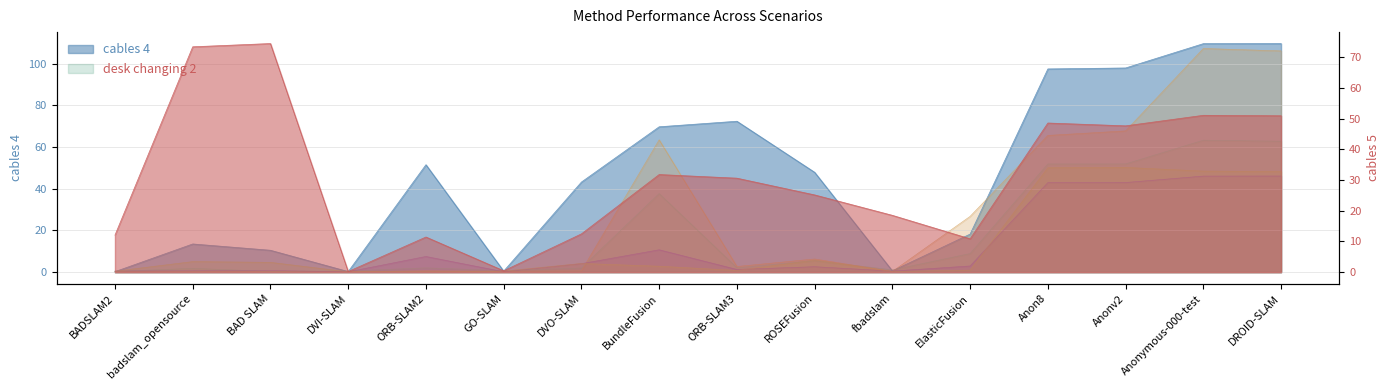

Where do cables 4 and large loop 3 first cross each other?

BADSLAM2 and badslam_opensource